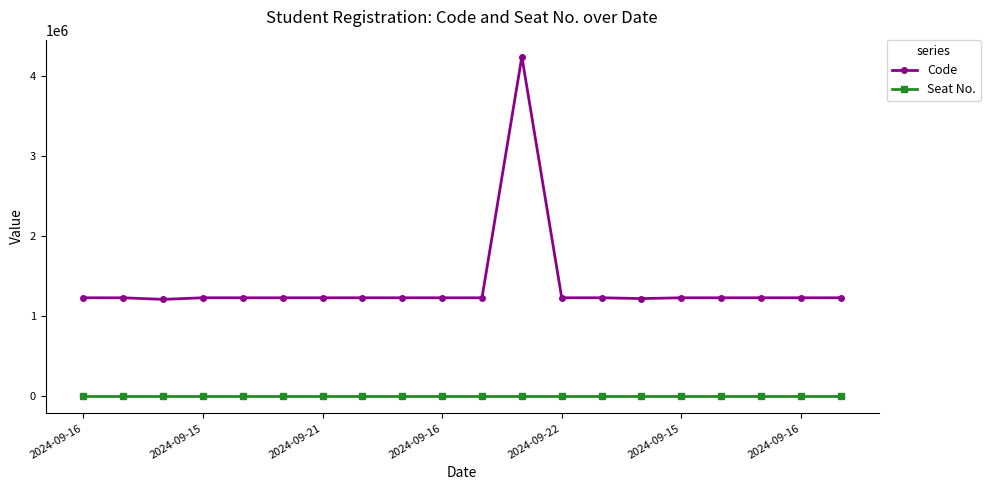

List the series in order of their peak value, lowest first.

Seat No., Code